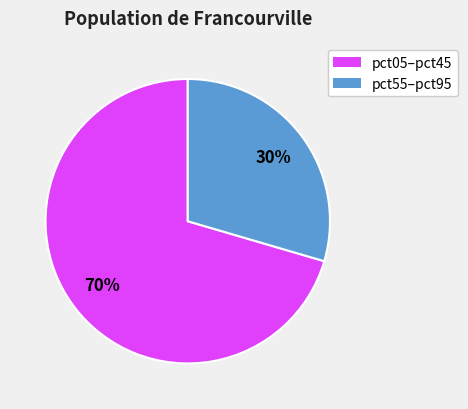

What is the majority slice?

pct05–pct45